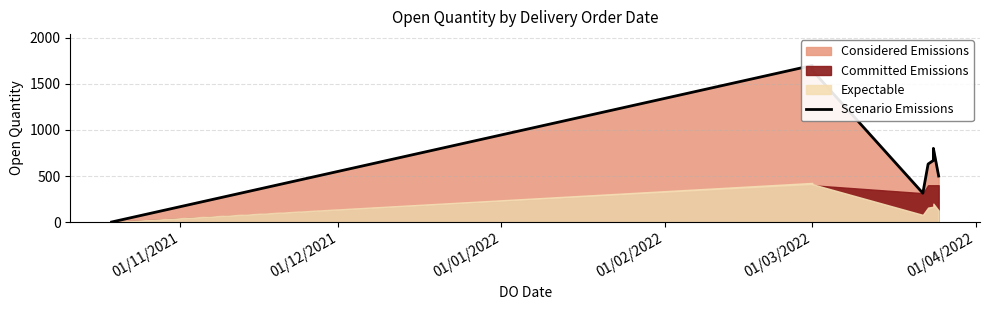

What is the greatest value displayed?

1700